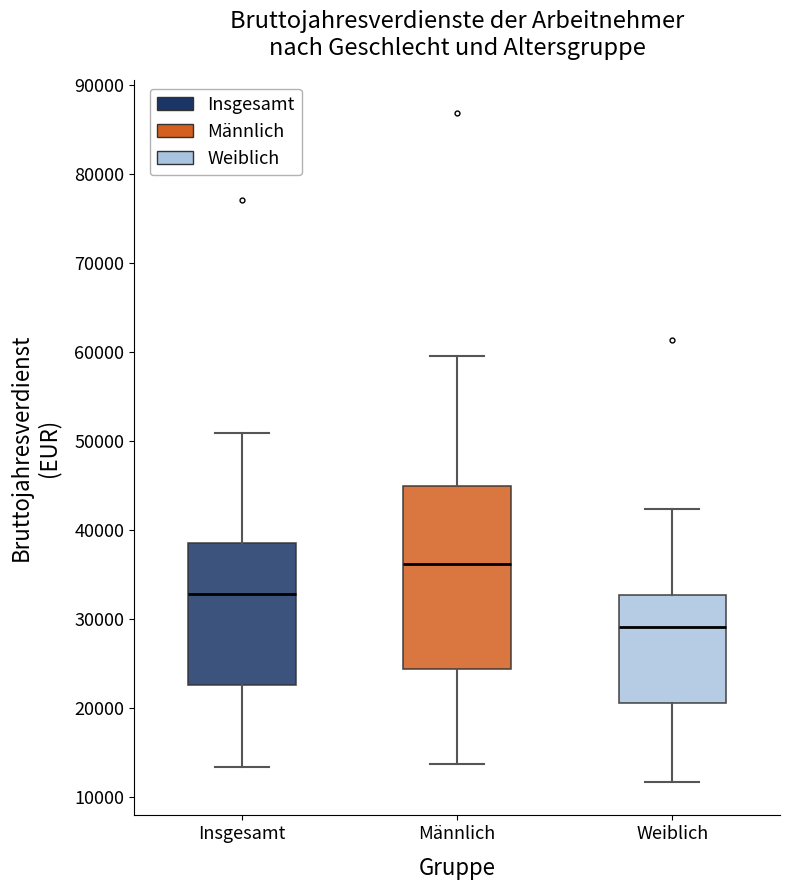

Reading left to right, transcribe this box plot: for each box, give where its median line is, the range the box spans, and where its two whiskers end, as read against the y-axis. The values are not printed on the chart, so give them approximately, as read against the axis.

Insgesamt: median 33000, box 23000 to 39000, whiskers 13000 to 51000
Männlich: median 36000, box 24000 to 45000, whiskers 14000 to 60000
Weiblich: median 29000, box 21000 to 33000, whiskers 12000 to 42000